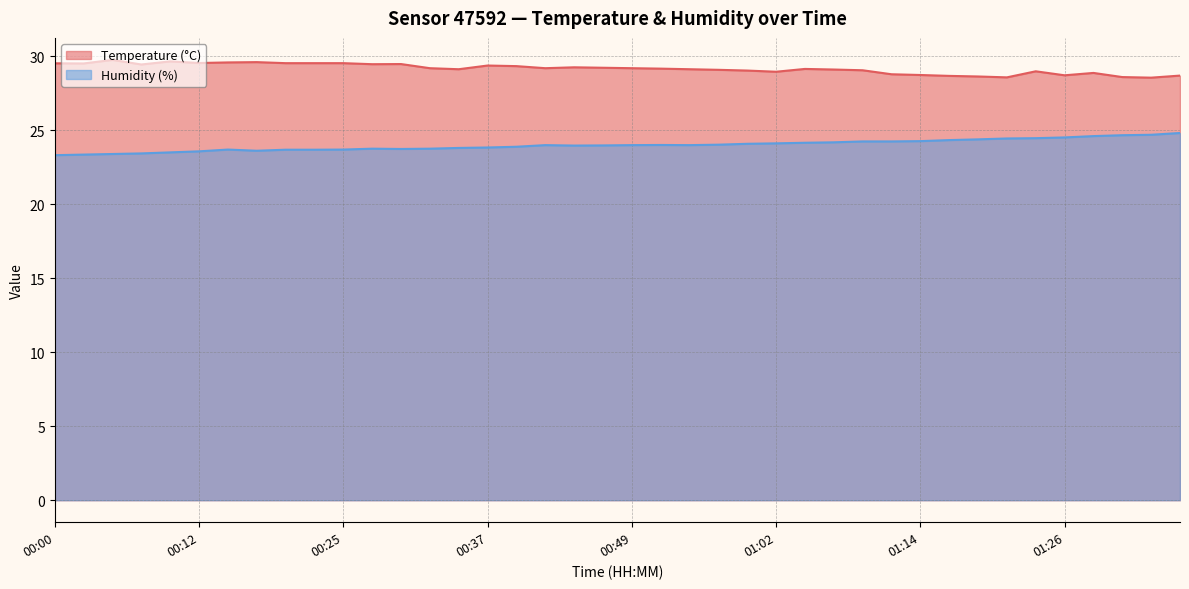

How many lines are shown in the chart?

2